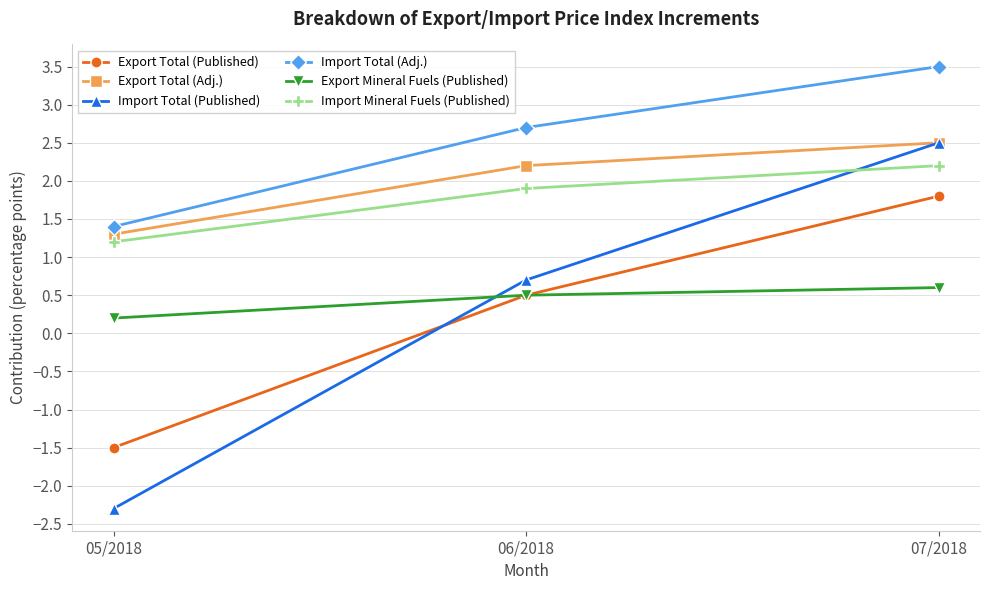

What position from the left is 07/2018?

3